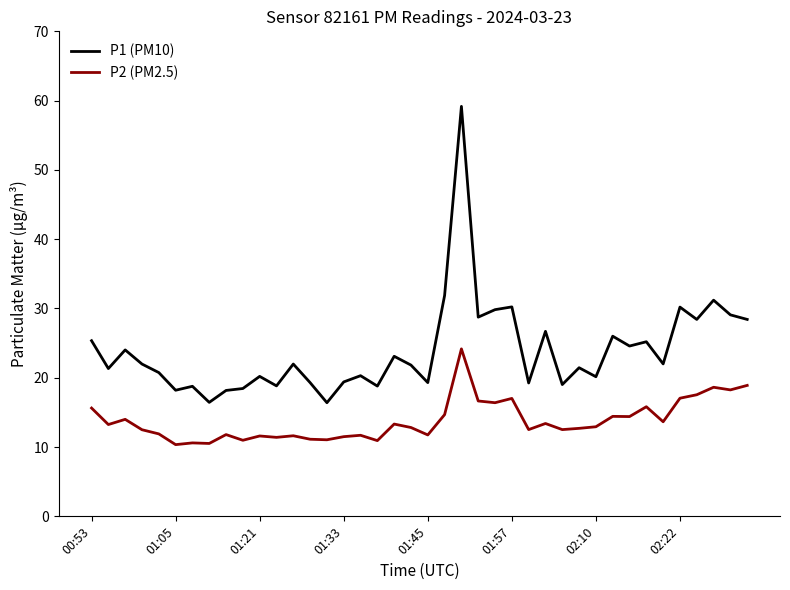

Which series has the widest spread of values?

P1 (PM10)